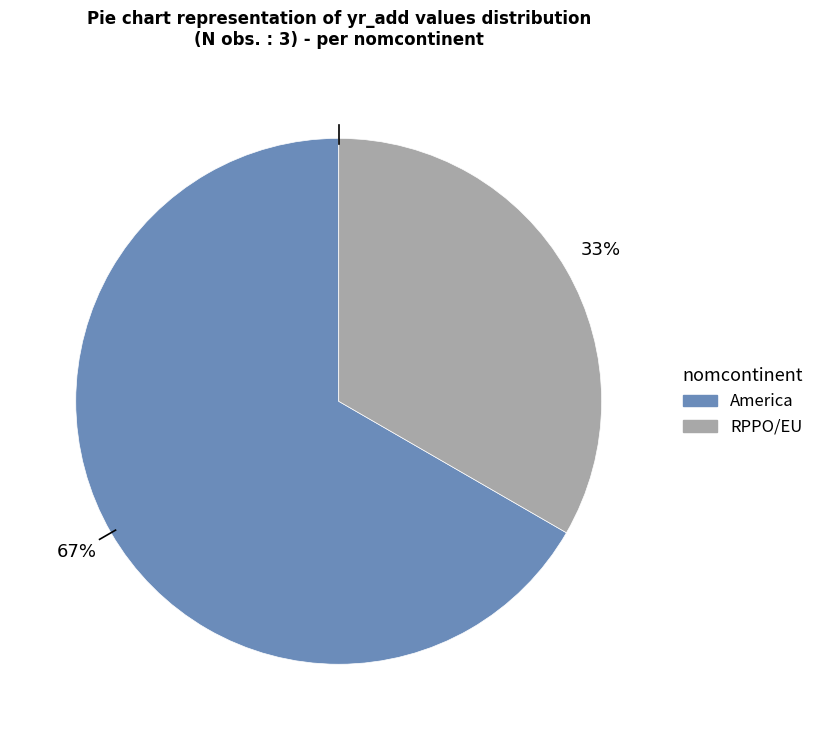

Does any single category account for the majority?

Yes